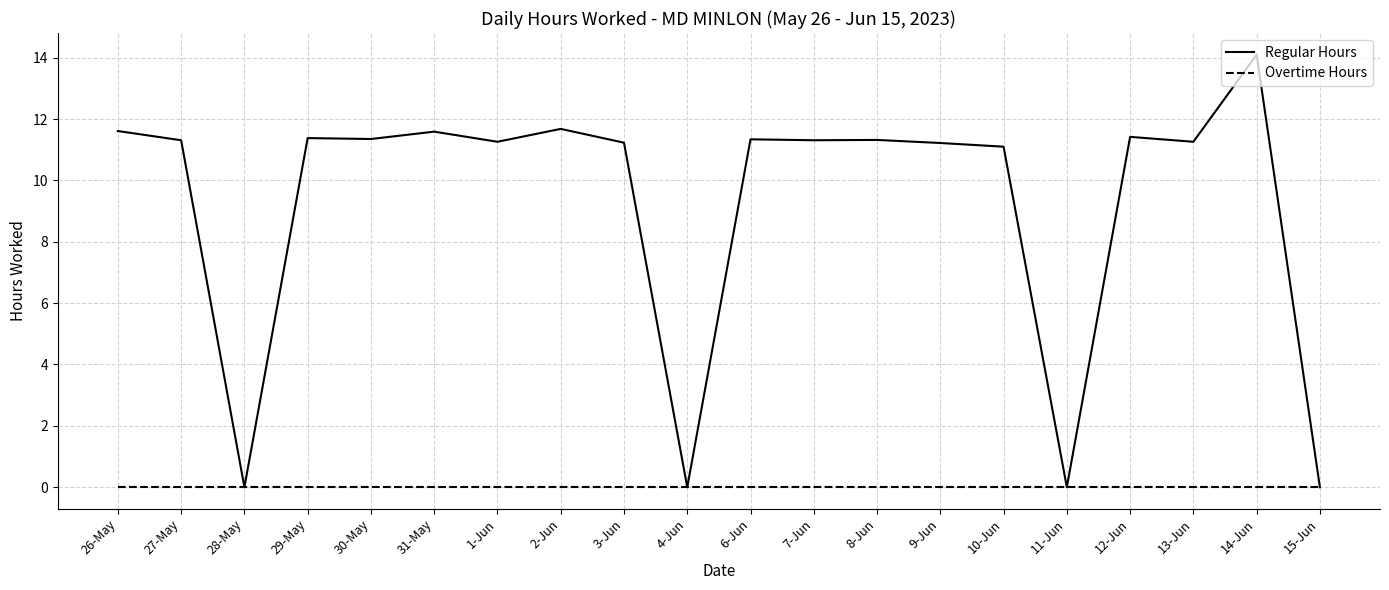

List the series in order of their overall mean, lowest first.

Overtime Hours, Regular Hours